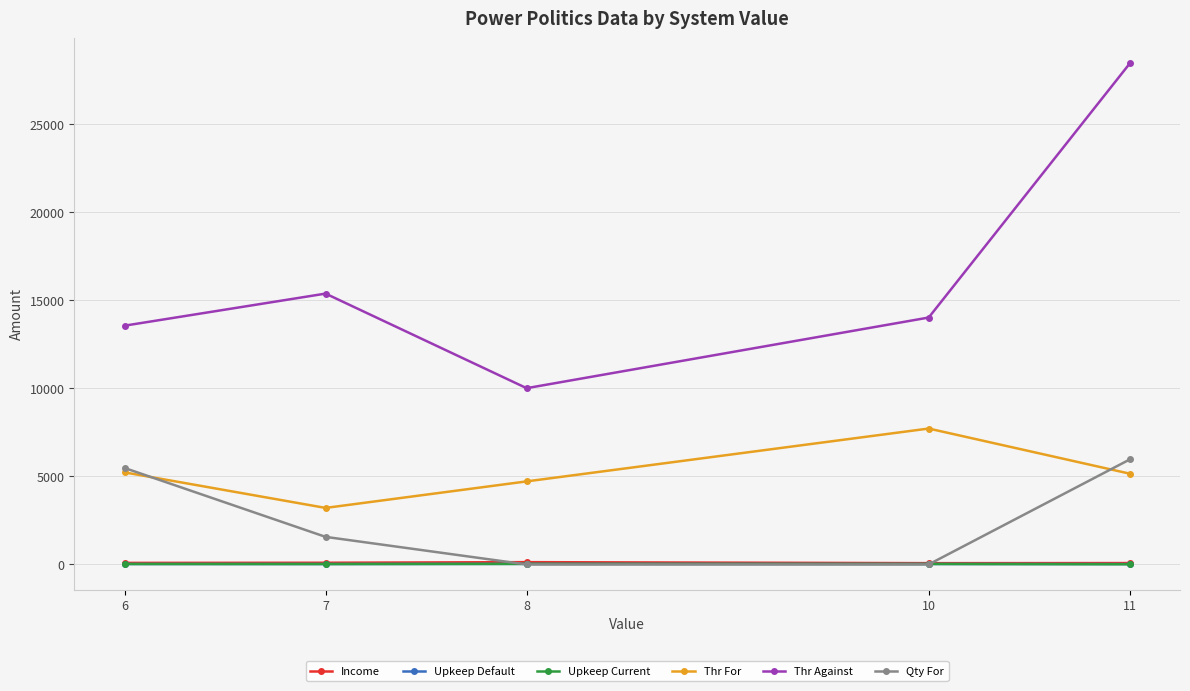

What is the average value of the Thr Against series?

16282.9